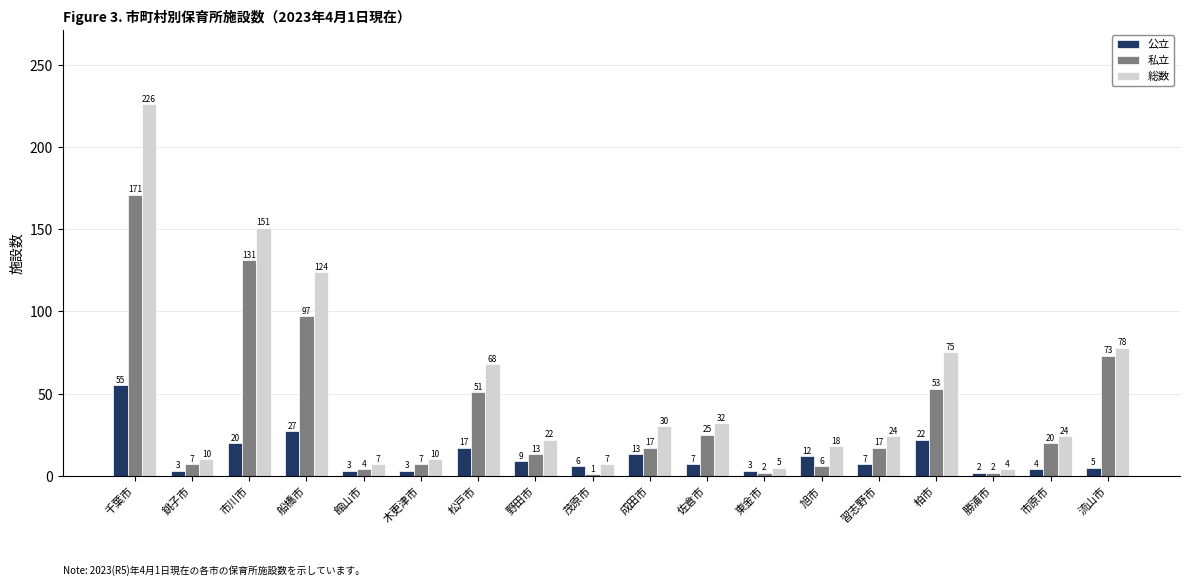

What is the minimum value for 総数?

4